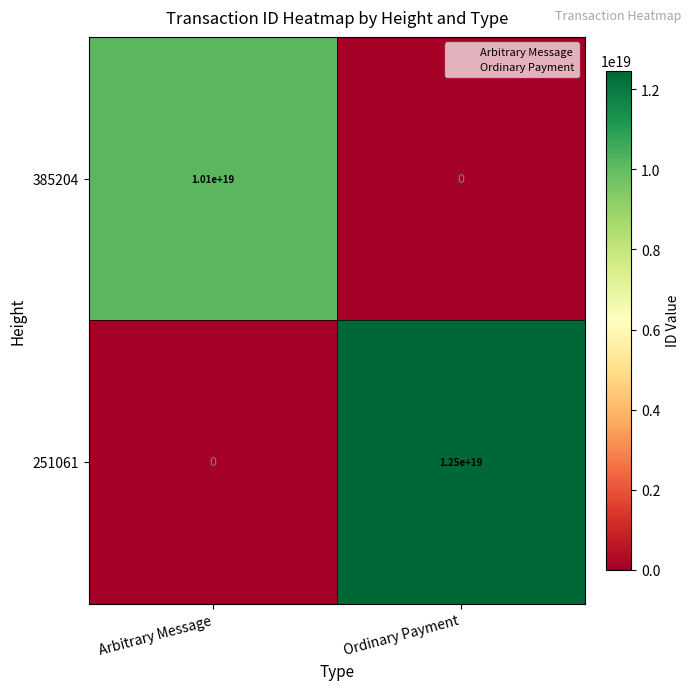

True or false: 385204 has a value of 10100000000000000000 at Arbitrary Message.

True